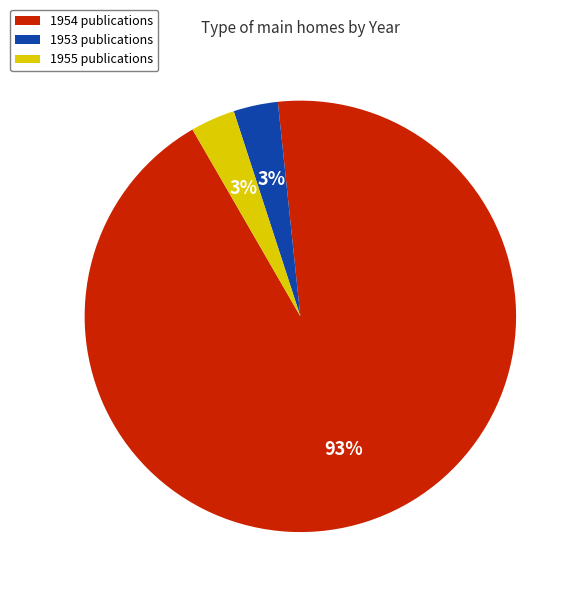

Is it true that 1955 publications is 10% of the pie?

False